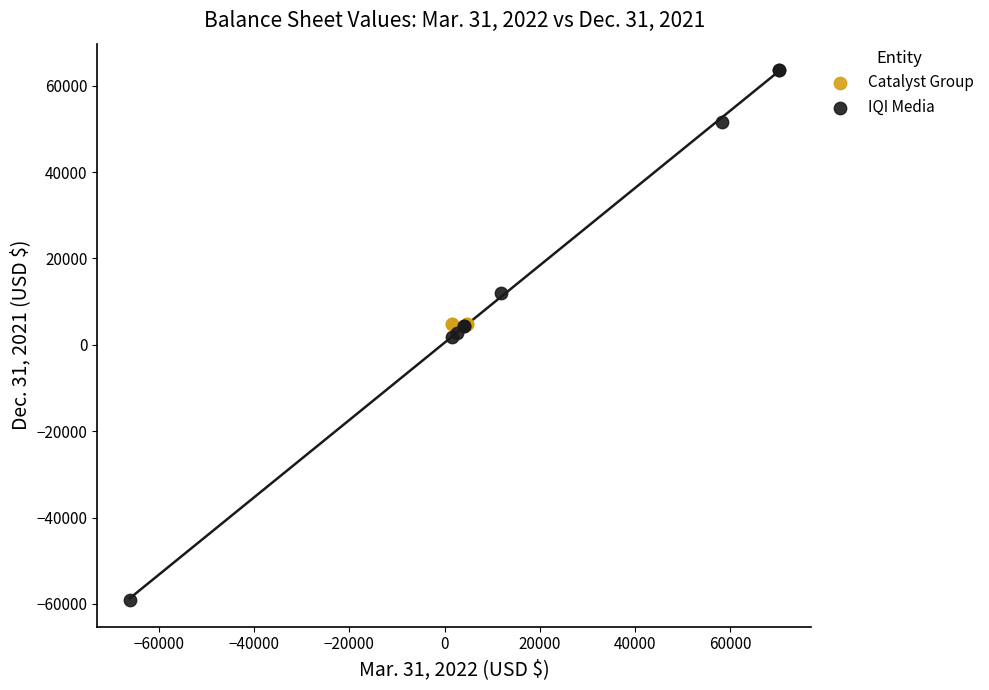

Which series reaches the maximum Y coordinate?

IQI Media